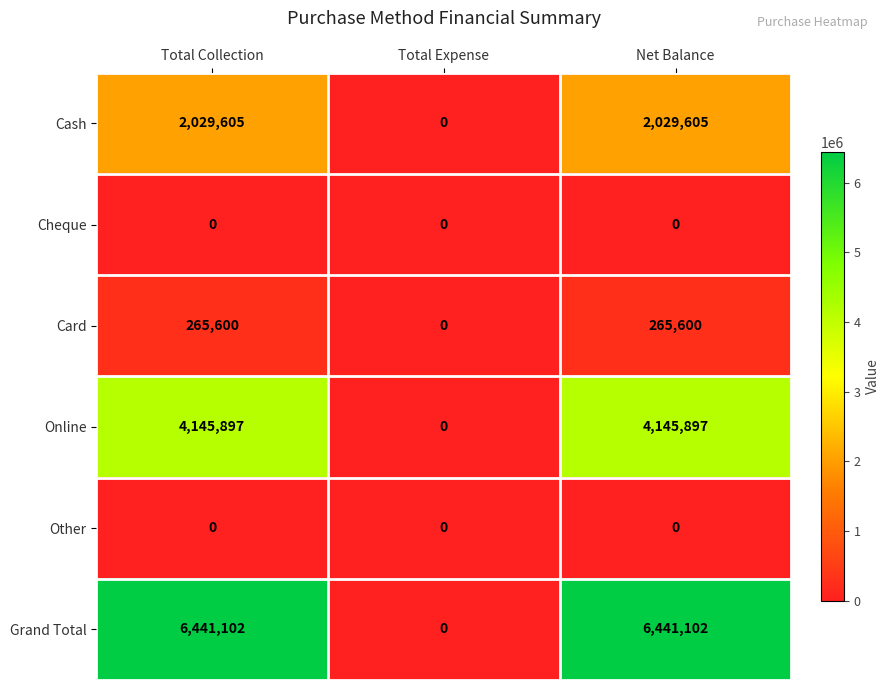

Which series has the largest range (max minus min)?

Grand Total